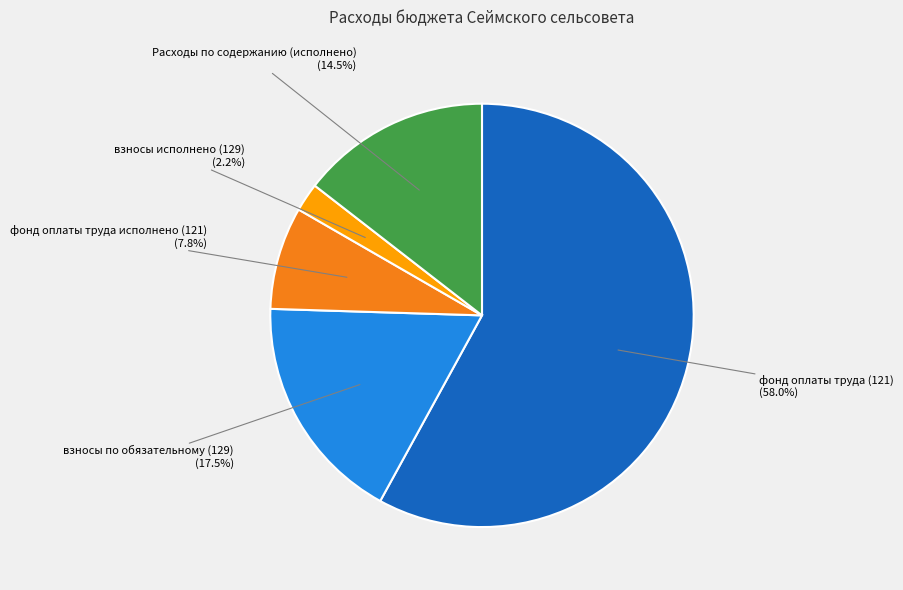

Count the number of slices in the pie.

5